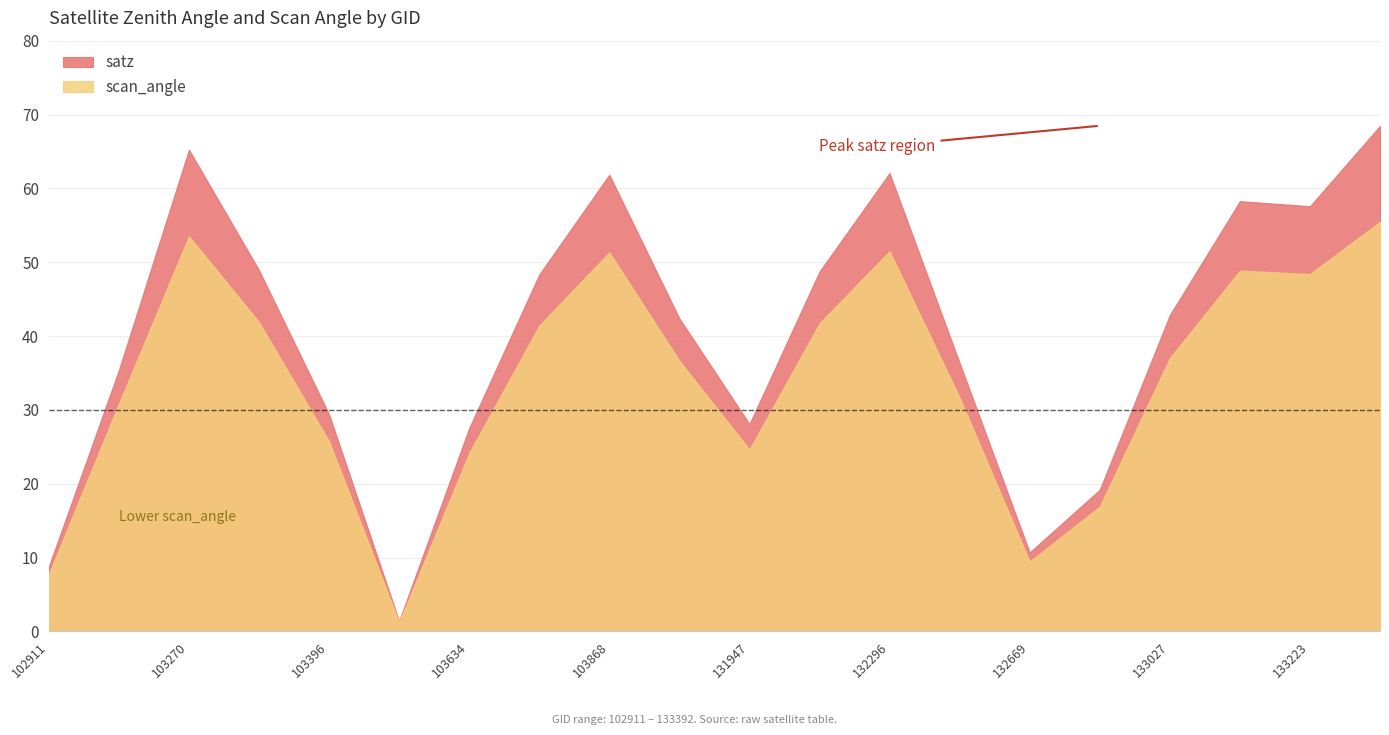

At how many categories does at least one series exceed 27?

16